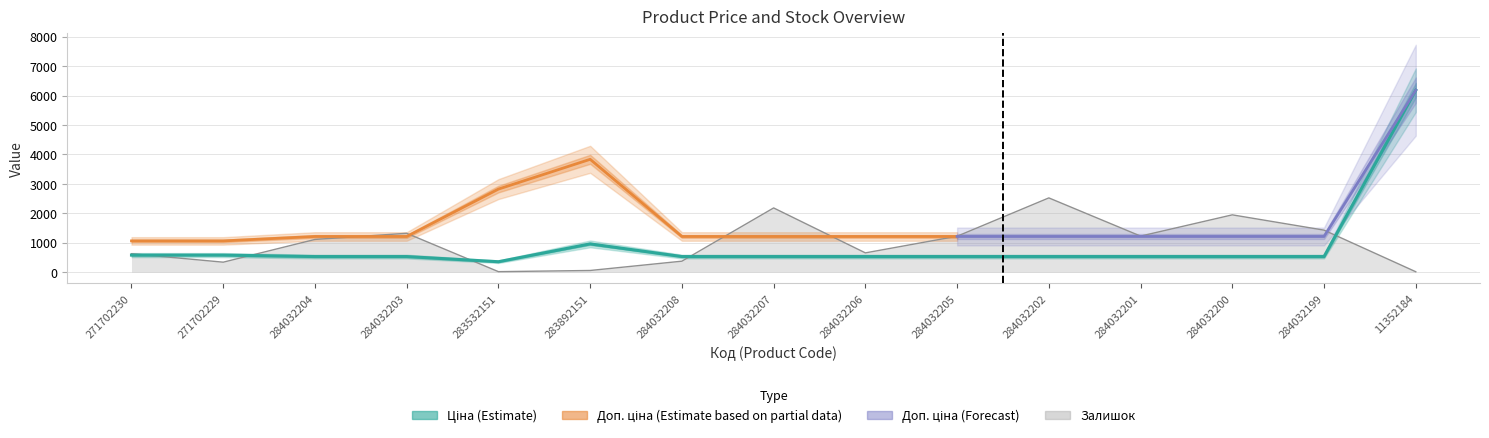

Count the number of categories in the chart.

15